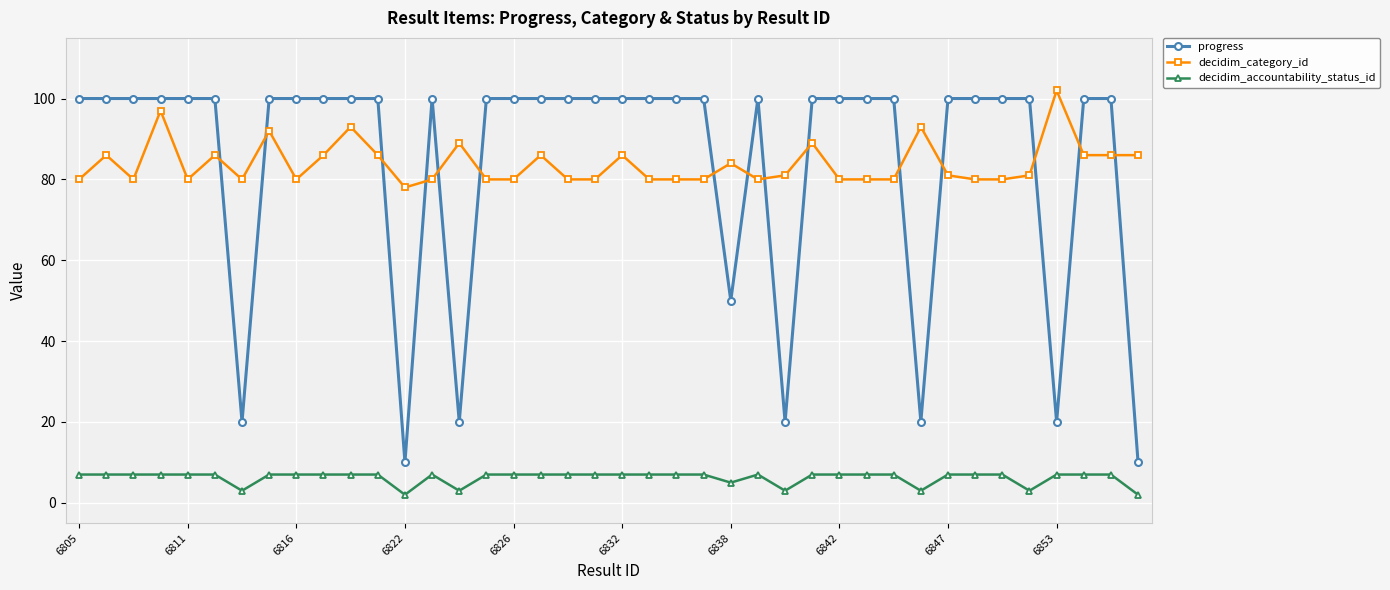

What are all the series names shown in the legend?

progress, decidim_category_id, decidim_accountability_status_id